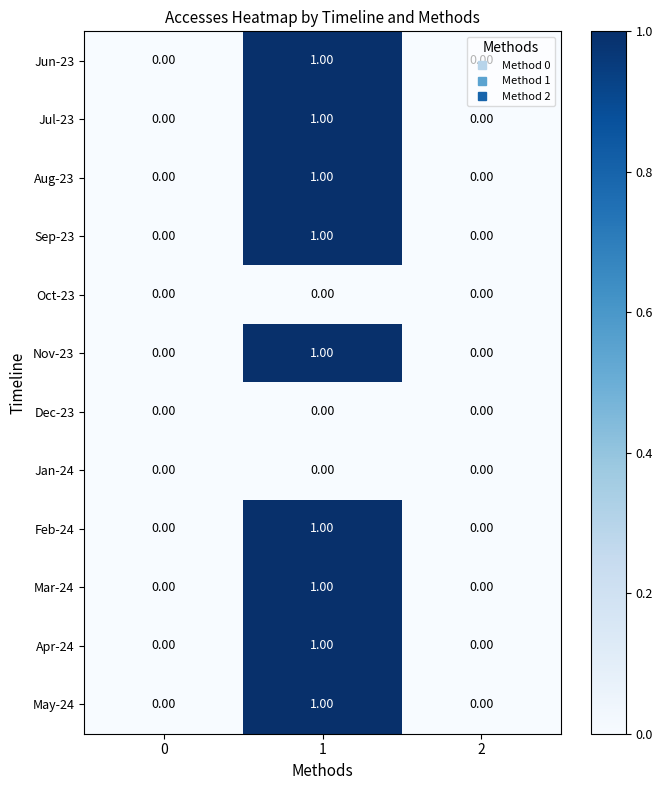

What is the maximum value shown in the chart?

1